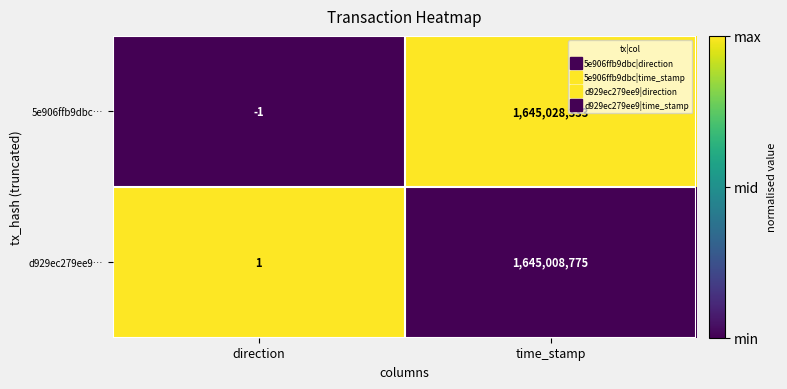

At which label does 5e906ffb9dbc… reach its minimum?

direction